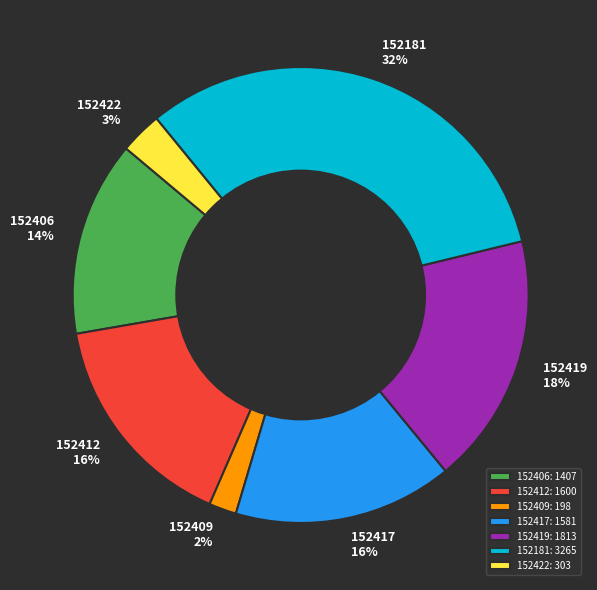

Which has a higher value, 152412 or 152419?

152419